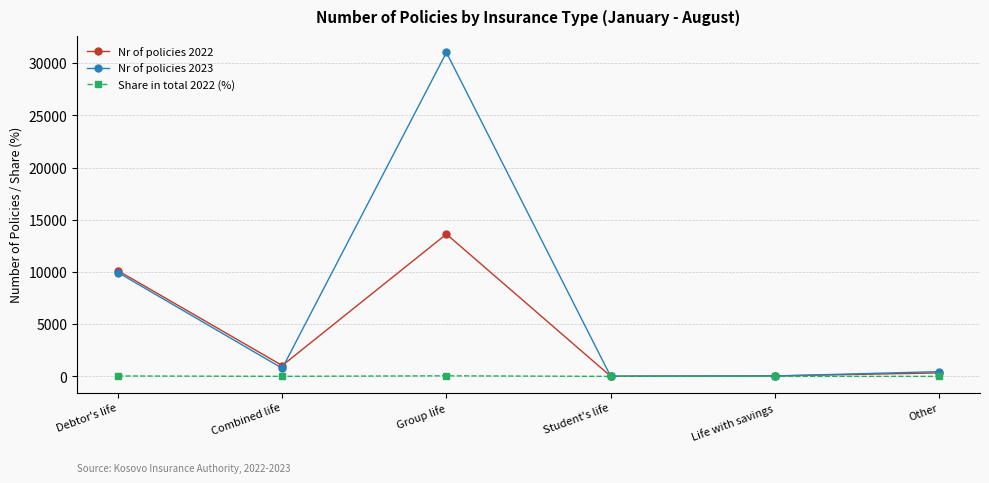

Where does the Nr of policies 2022 series first go above 1039?

Debtor's life